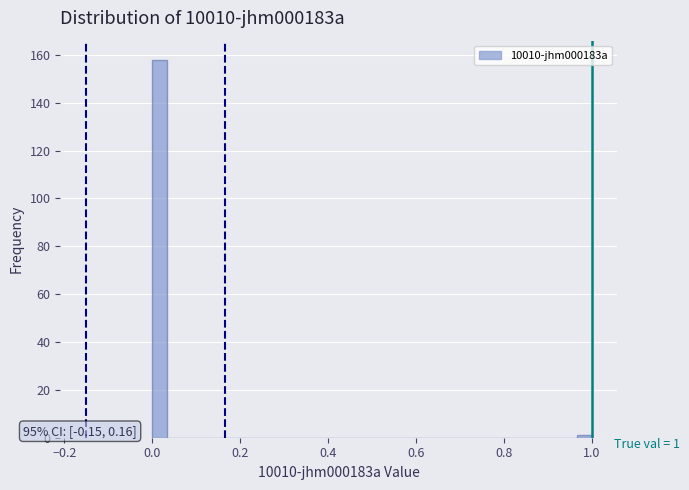

Read against the x-axis, roughly where is the centre of the tallest bar?

0.02